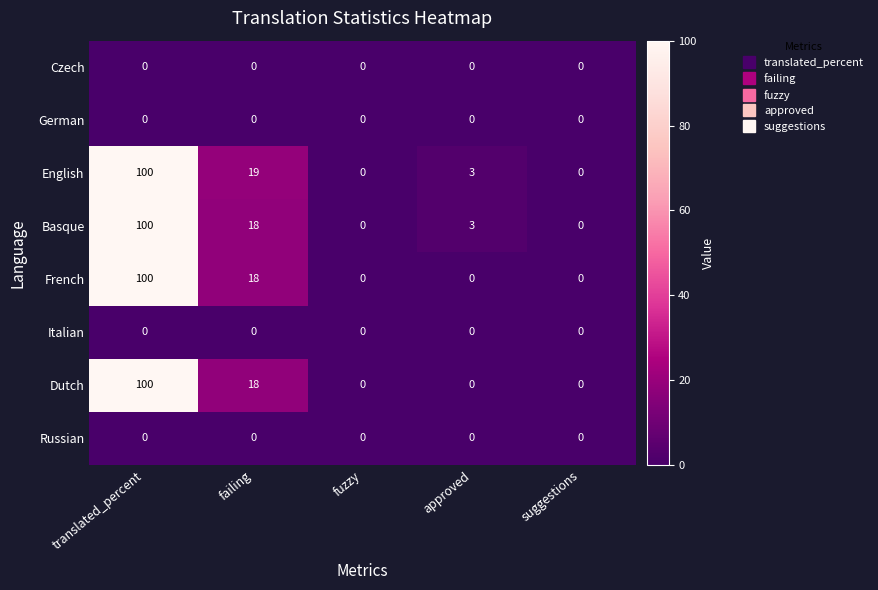

What is the difference between the Dutch values at failing and translated_percent?

82